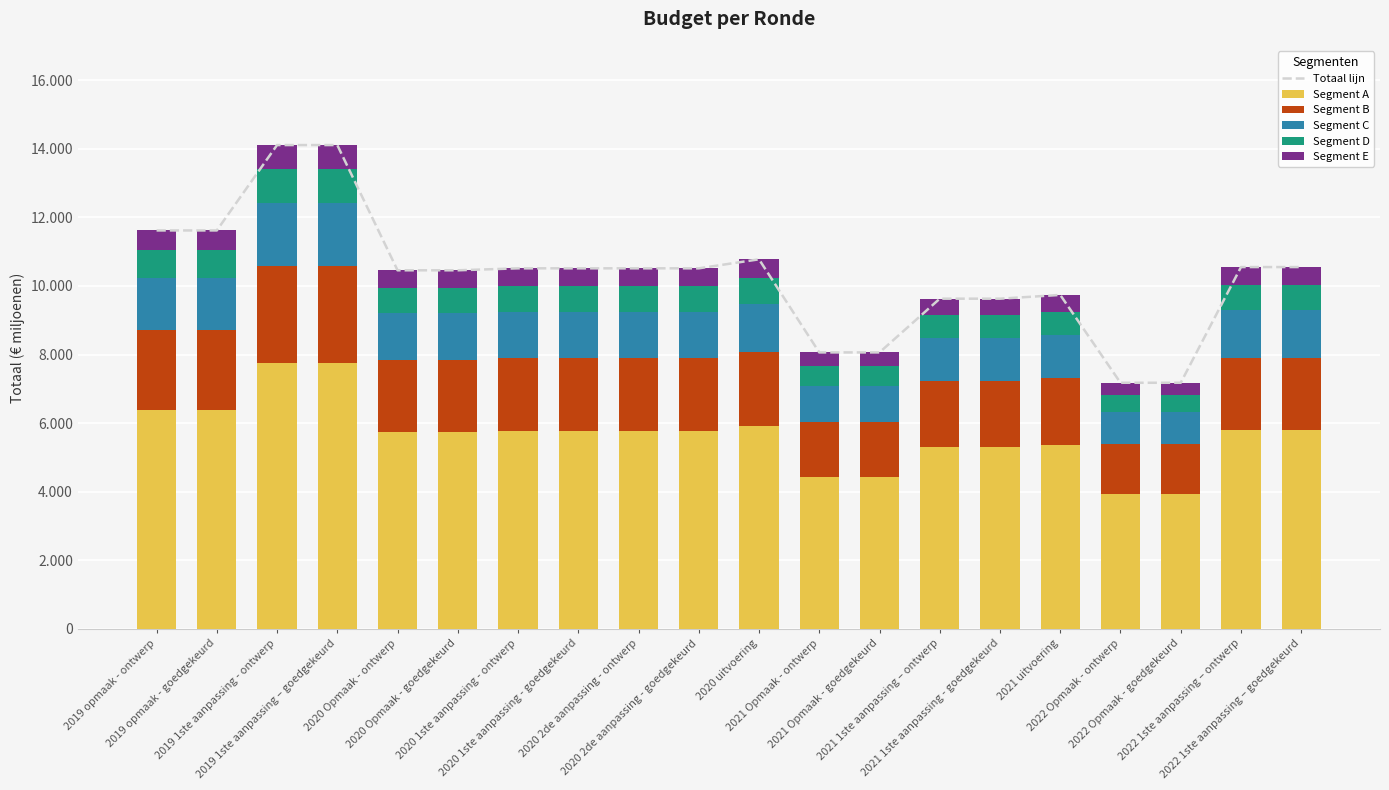

Reading left to right, what are all the values shown in this chart?

Totaal lijn: 11618	11618	14107	14107	10456	10456	10513	10513	10513	10513	10776	8062	8062	9628	9628	9738	7177	7177	10550	10550
Segment A: 6390	6390	7759	7759	5751	5751	5782	5782	5782	5782	5927	4434	4434	5295	5295	5356	3947	3947	5803	5803
Segment B: 2324	2324	2821	2821	2091	2091	2103	2103	2103	2103	2155	1612	1612	1926	1926	1948	1435	1435	2110	2110
Segment C: 1510	1510	1834	1834	1359	1359	1367	1367	1367	1367	1401	1048	1048	1252	1252	1266	933	933	1372	1372
Segment D: 813	813	987	987	732	732	736	736	736	736	754	564	564	674	674	682	502	502	739	739
Segment E: 581	581	706	706	523	523	525	525	525	525	539	404	404	481	481	486	360	360	526	526